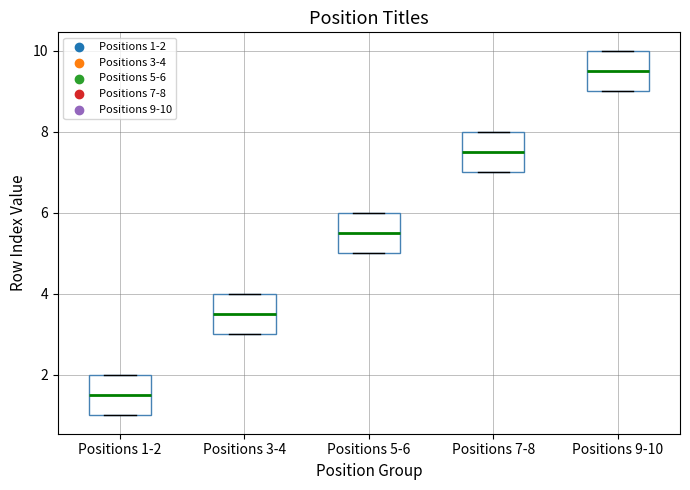

Reading left to right, read every box against the y-axis: the position of its median line, the range the box covers, and the ends of its whiskers. The values are not printed on the chart, so give them approximately, as read against the axis.

Positions 1-2: median 1.6, box 1.0 to 2.0, whiskers 1.0 to 2.0
Positions 3-4: median 3.6, box 3.0 to 4.0, whiskers 3.0 to 4.0
Positions 5-6: median 5.6, box 5.0 to 6.0, whiskers 5.0 to 6.0
Positions 7-8: median 7.6, box 7.0 to 8.0, whiskers 7.0 to 8.0
Positions 9-10: median 9.6, box 9.0 to 10.0, whiskers 9.0 to 10.0